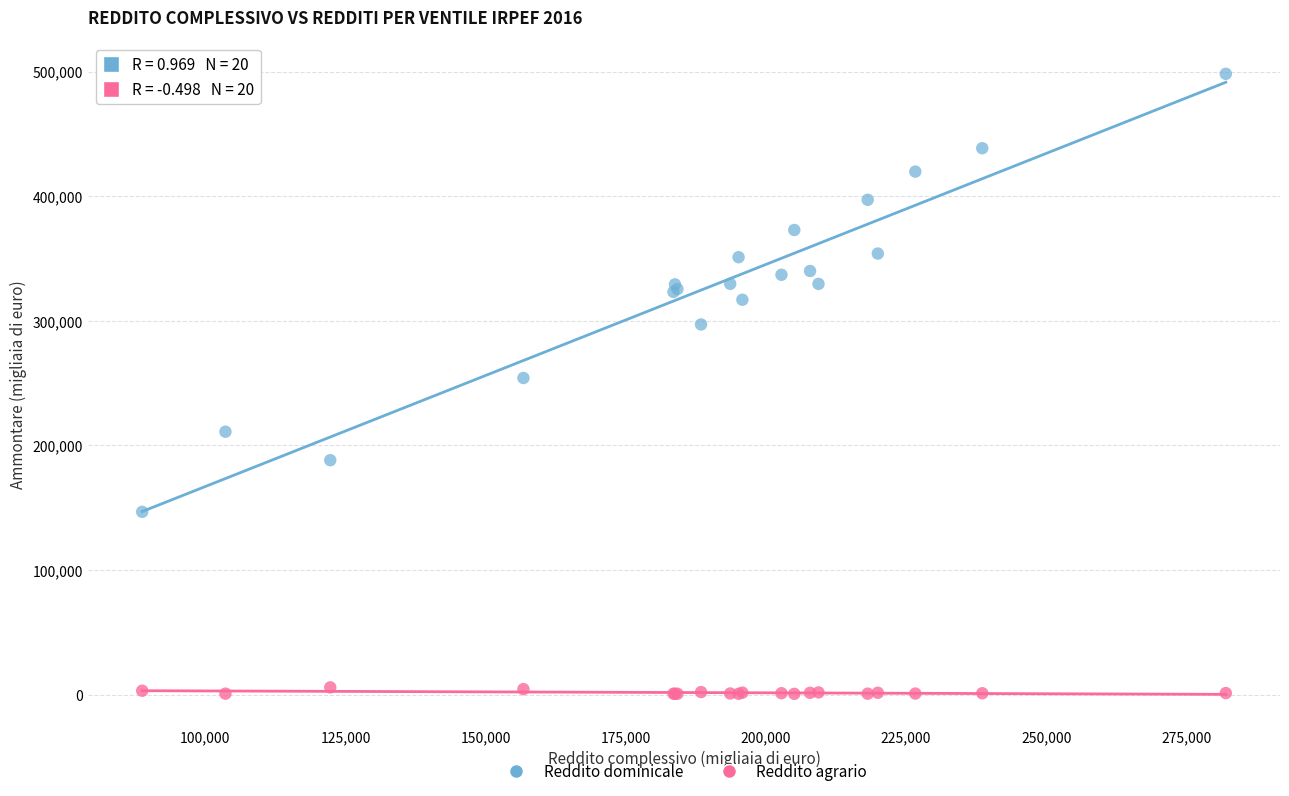

What are all the series names shown in the legend?

Reddito dominicale, Reddito agrario